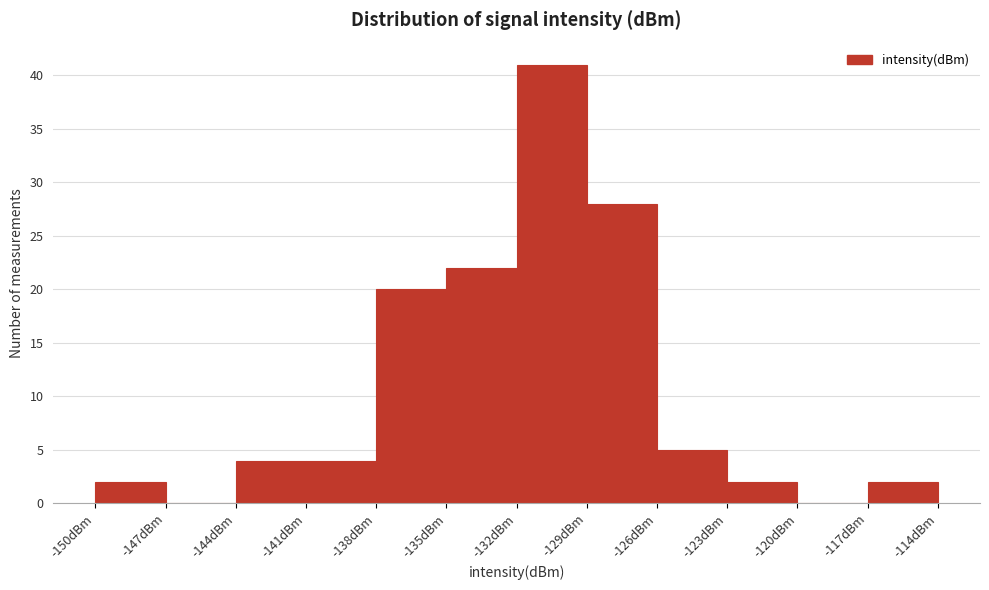

How tall is the bar that spans -150 to -147 on the x-axis? The values are not printed on the chart, so give them approximately, as read against the axis.

2